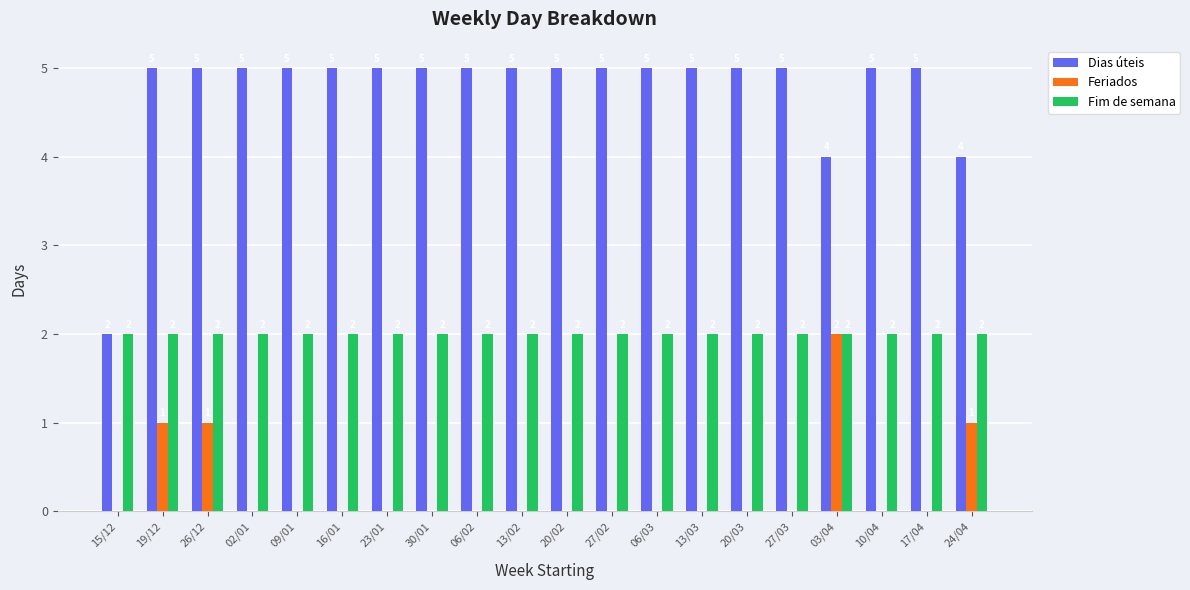

What are all the series names shown in the legend?

Dias úteis, Feriados, Fim de semana